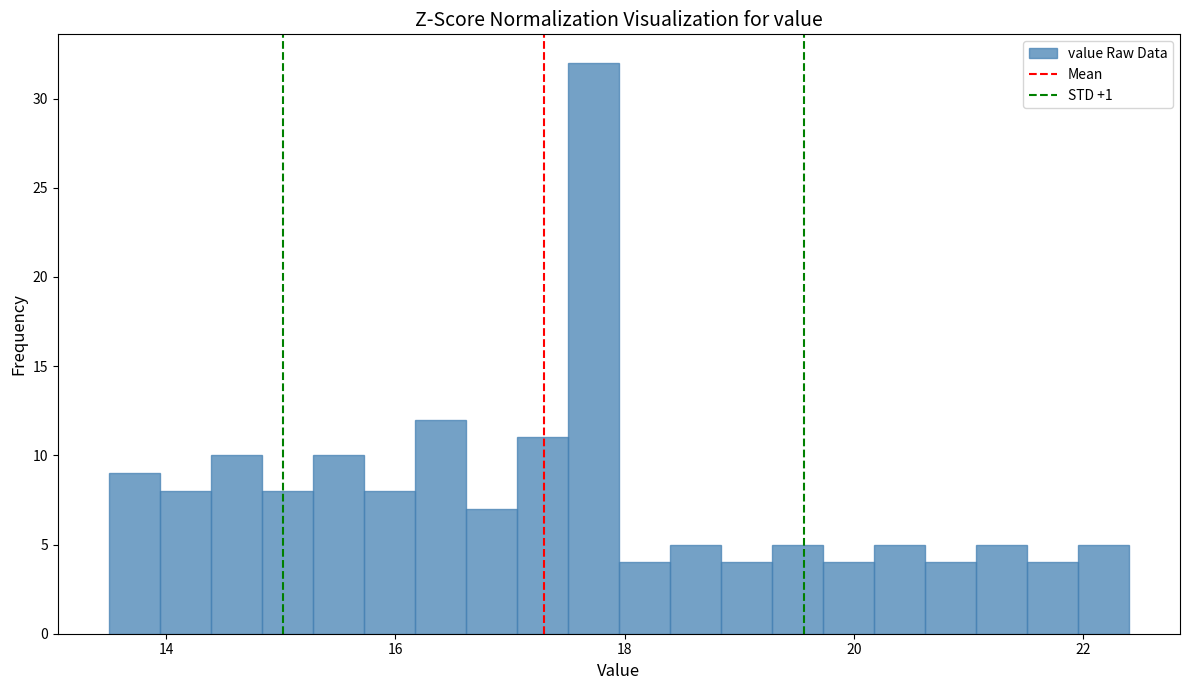

Around what value on the x-axis is the tallest bar? Give the approximate position of its centre, as read against the axis.

17.8